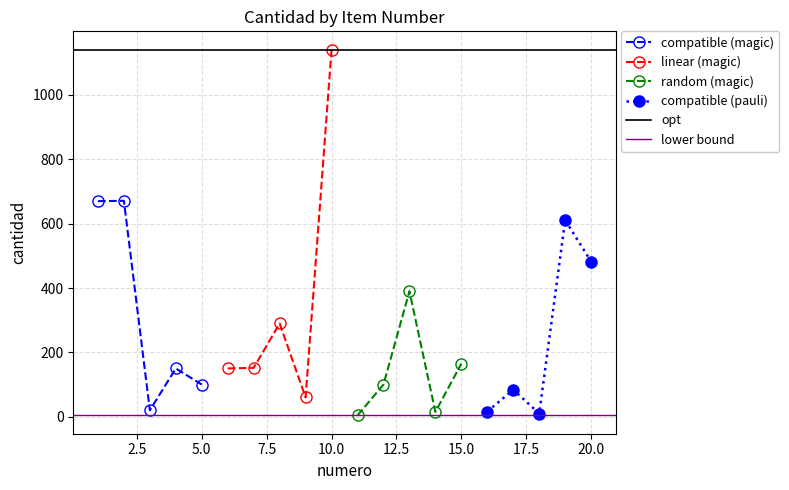

Rank the categories by value from highest to lowest.

10, 2, 1, 19, 20, 13, 8, 15, 7, 4, 6, 5, 12, 17, 9, 3, 16, 14, 18, 11